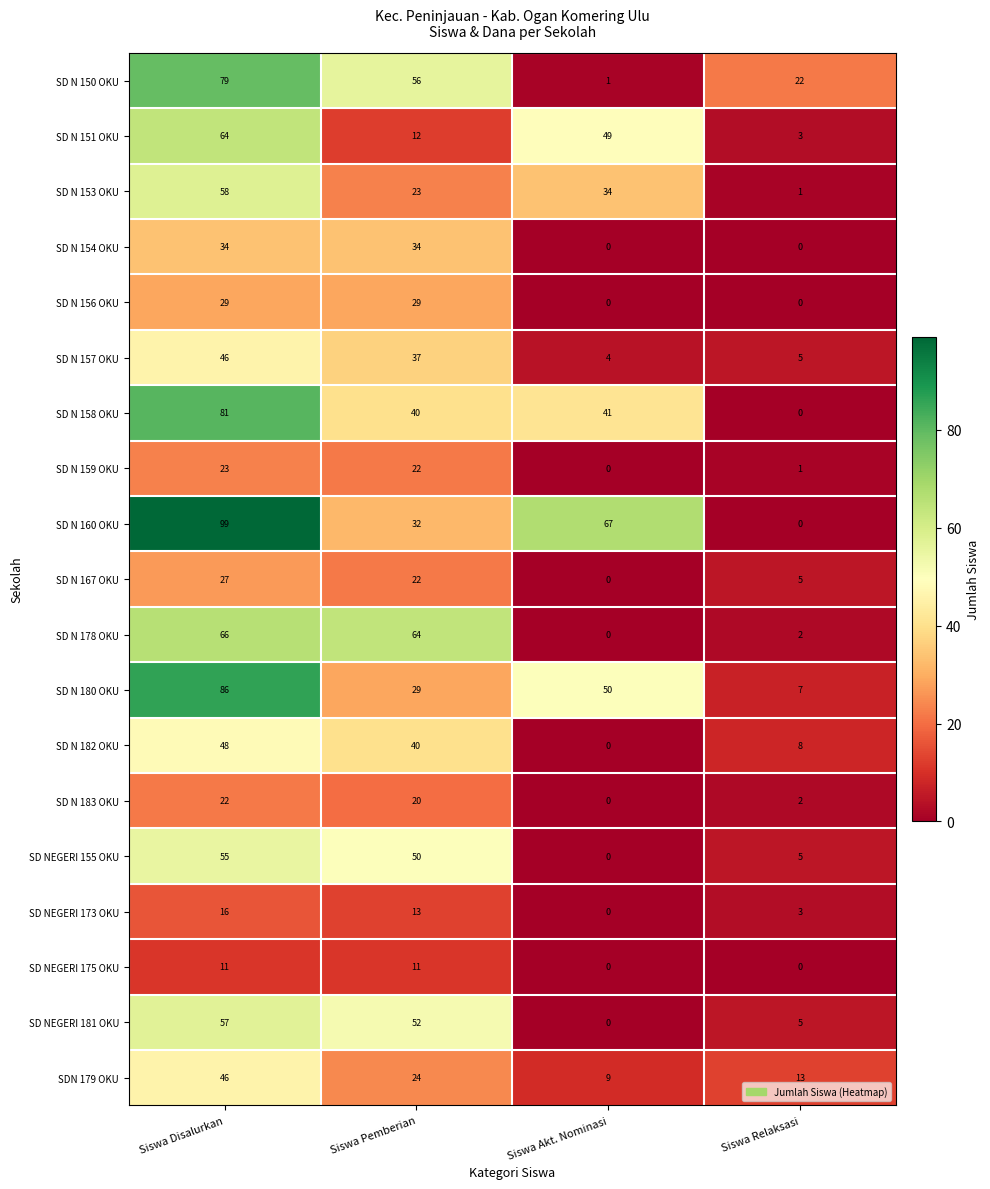

The SD N 158 OKU series shows 41 at Siswa Akt. Nominasi. True or false?

True